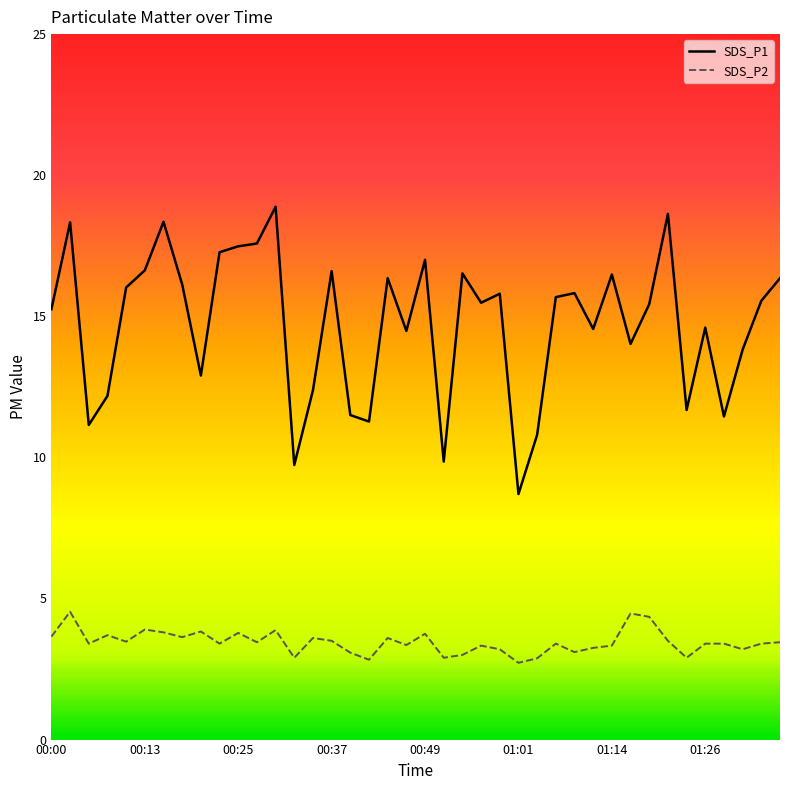

At which label does SDS_P1 first exceed 15?

00:00